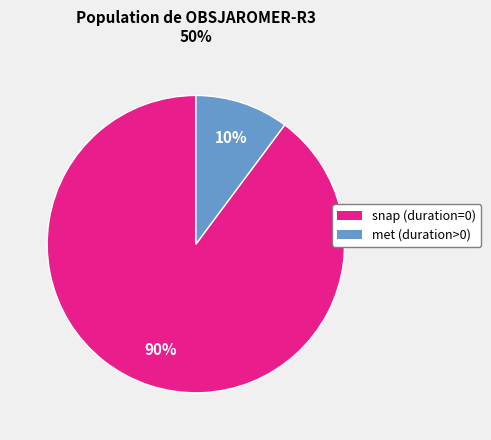

To the nearest percent, what is the difference between the largest and smallest slice percentages?

80%